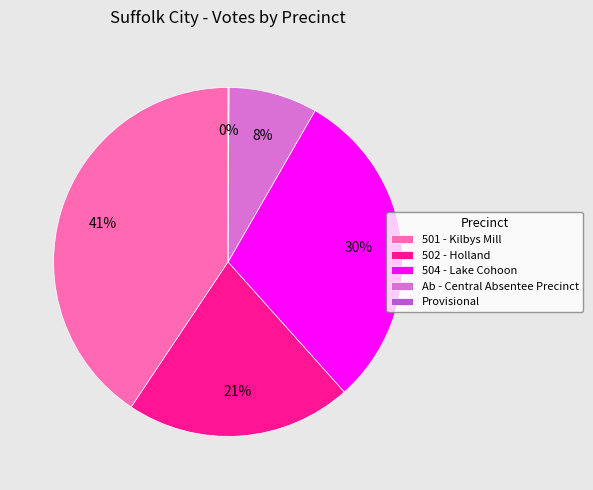

What percentage is the 504 - Lake Cohoon slice, to the nearest percent?

30%